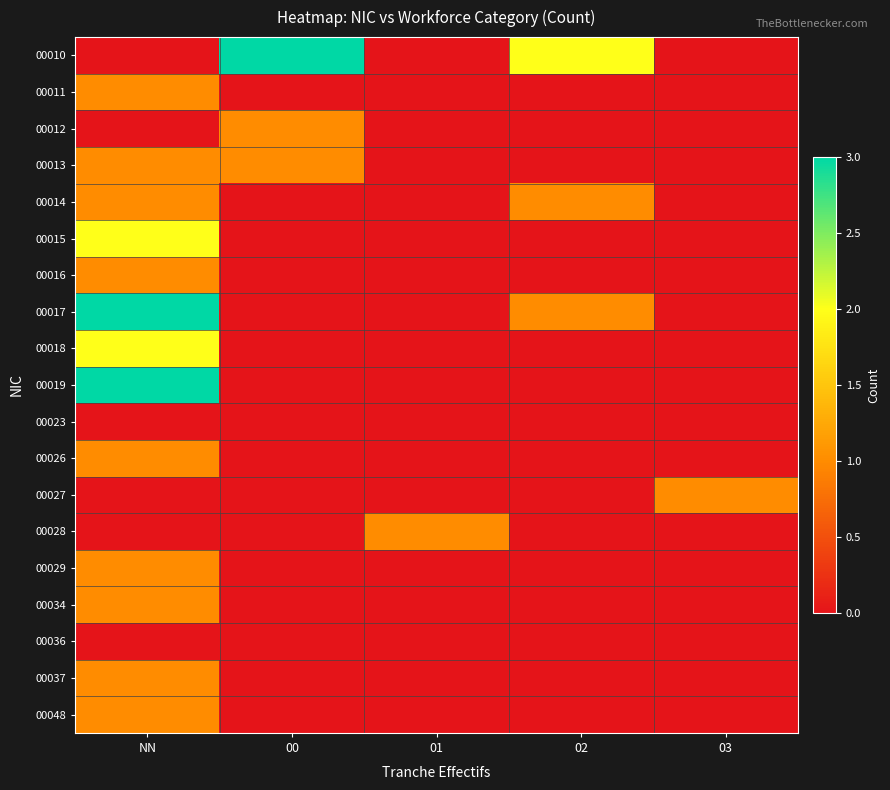

At how many categories does at least one series exceed 0?

5